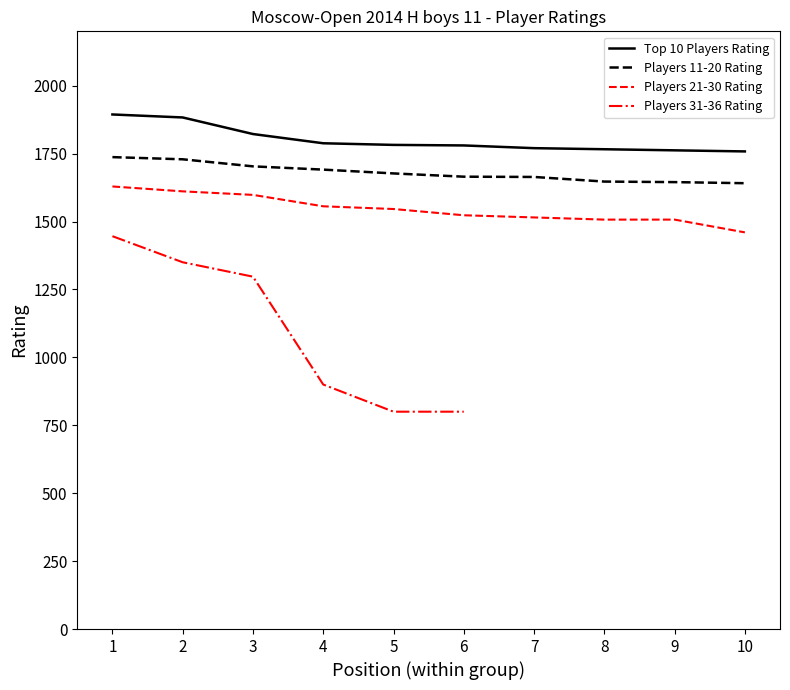

Is the value of Top 10 Players Rating at 10 greater than the value of Players 31-36 Rating at 4?

Yes